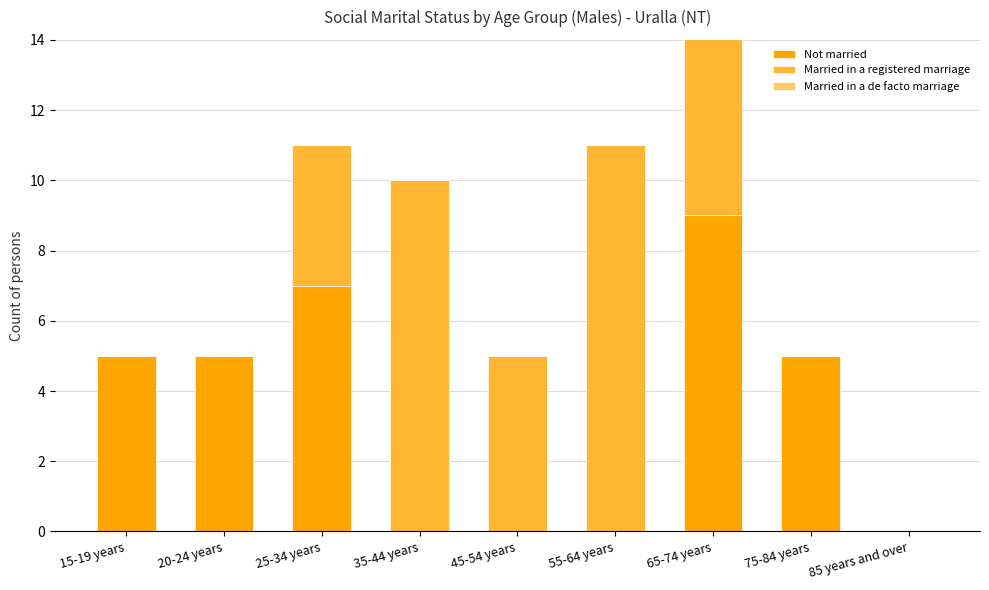

Between 45-54 years and 20-24 years, which is larger?

20-24 years